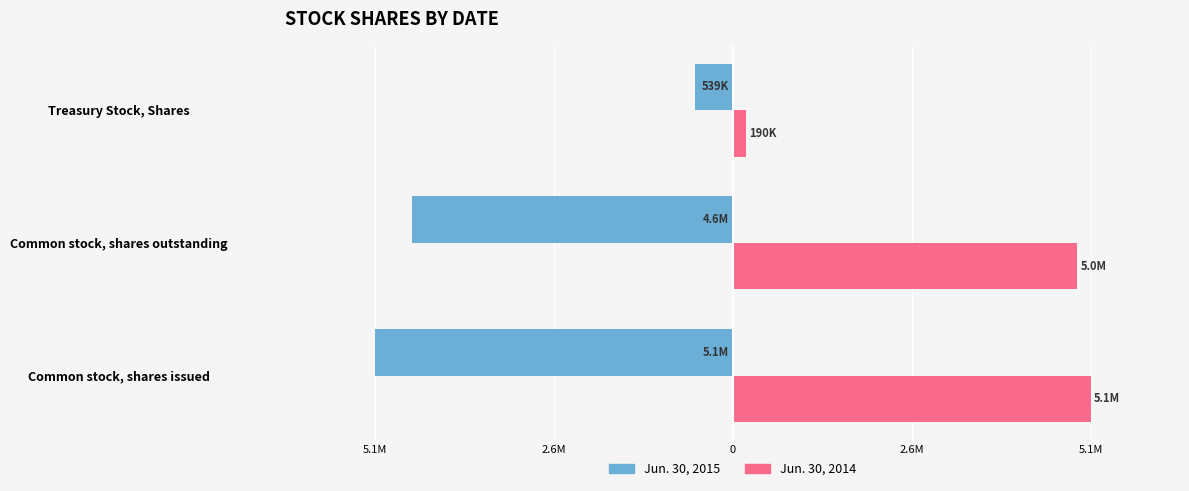

Which series has the largest total across all categories?

Jun. 30, 2014